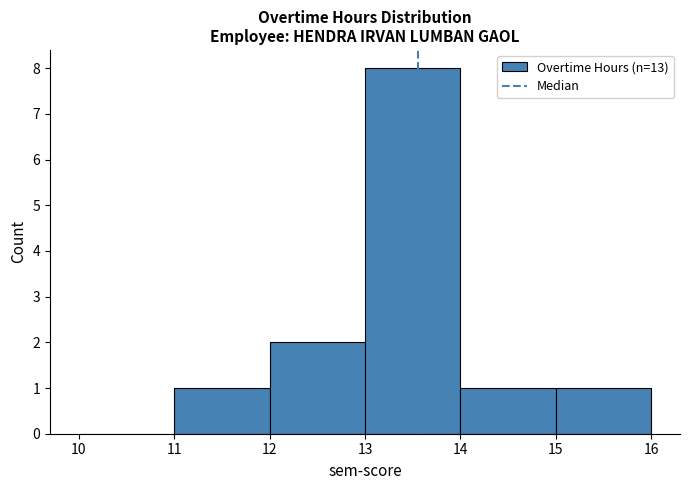

Reading left to right, transcribe this chart: for each bar, give the range it covers on the x-axis and its height. The values are not printed on the chart, so give them approximately, as read against the axis.

10 to 11: 0
11 to 12: 1
12 to 13: 2
13 to 14: 8
14 to 15: 1
15 to 16: 1